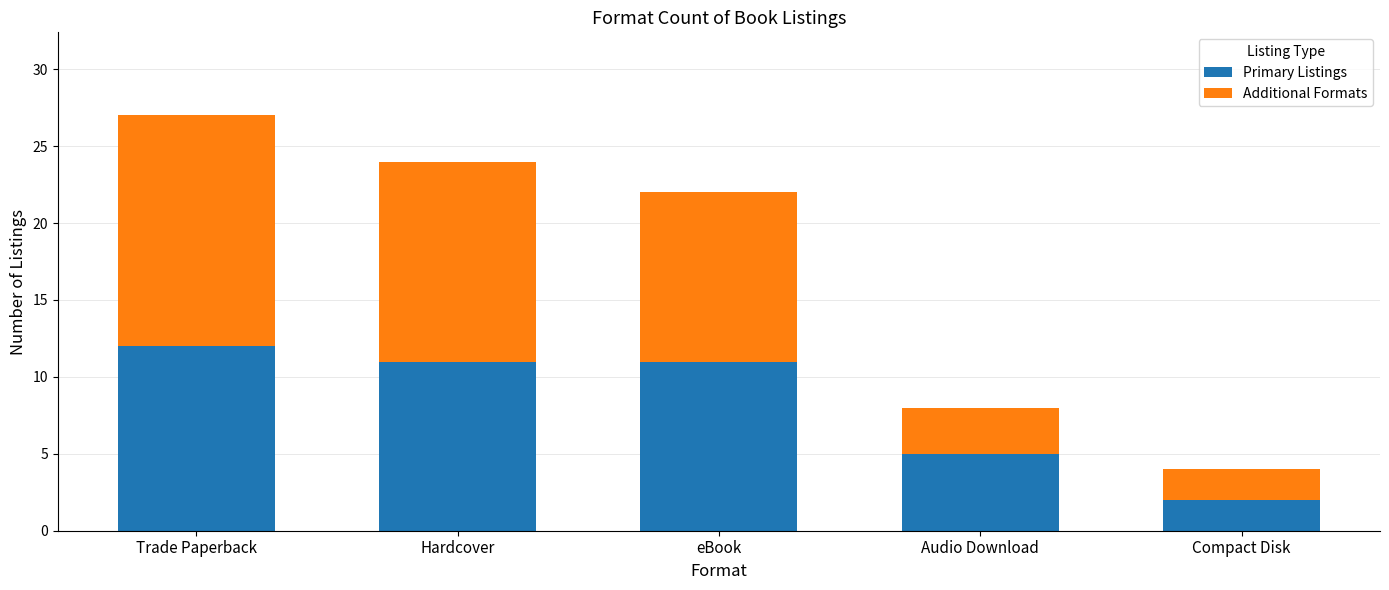

At which category is the sum across all series the highest?

Trade Paperback